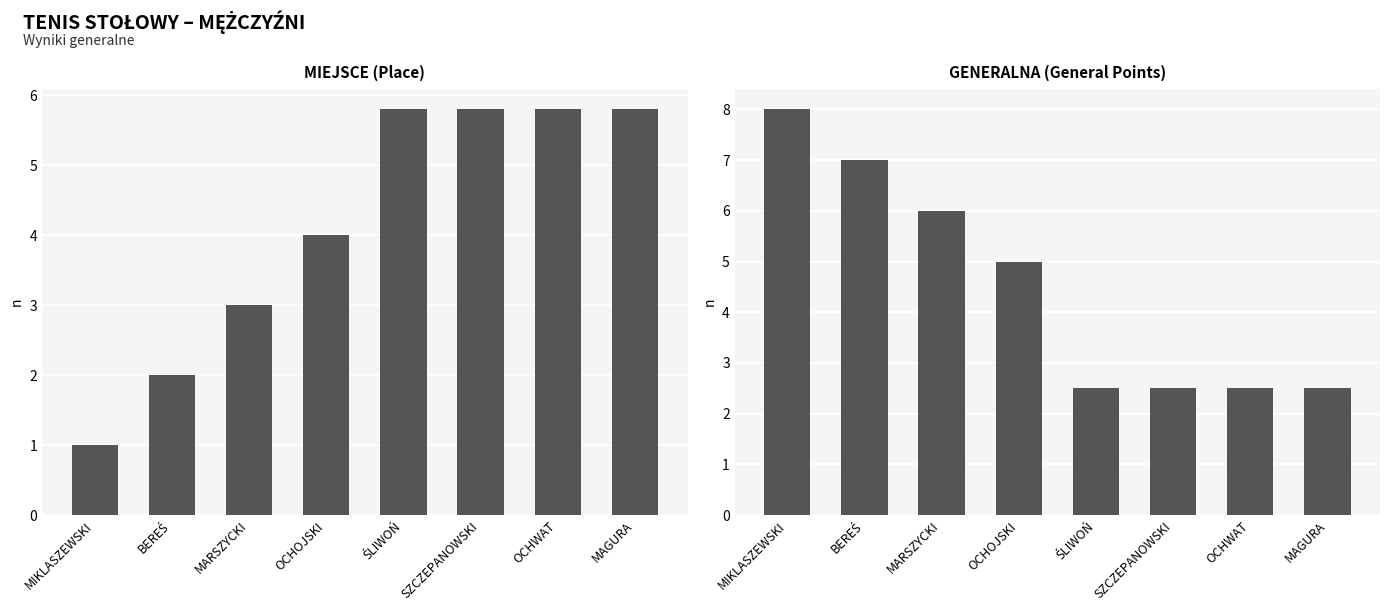

Which series has the largest range (max minus min)?

GENERALNA (General Points)